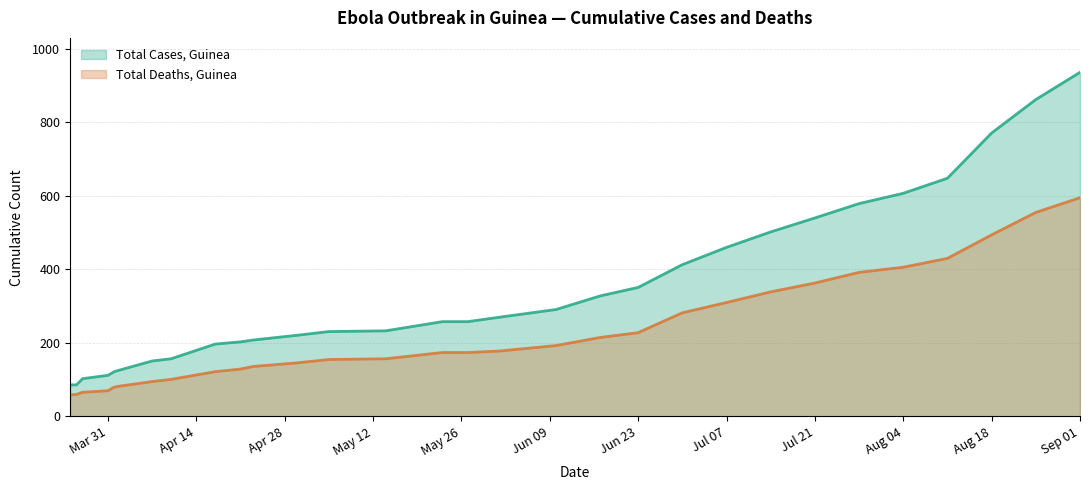

How many values in the Total Cases, Guinea series exceed 258?

14